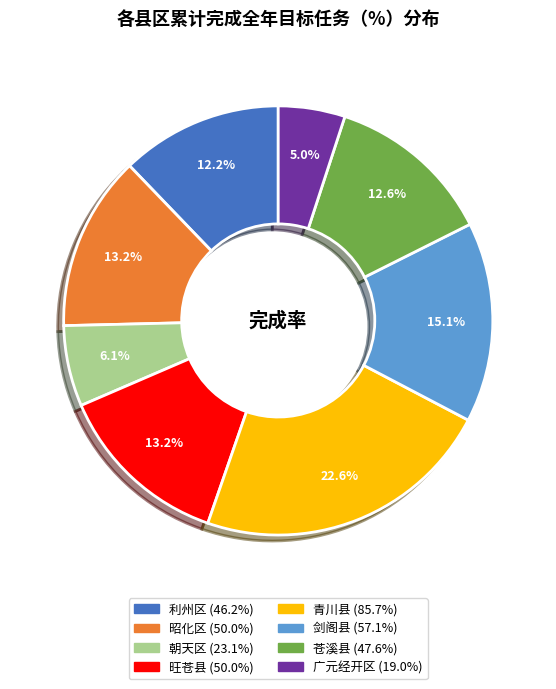

To the nearest percent, what is the average slice percentage?

12%